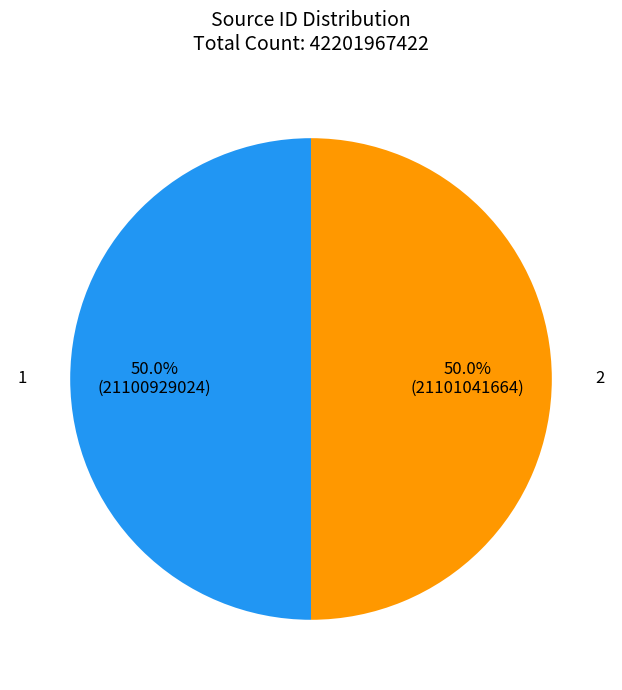

Count the number of slices in the pie.

2